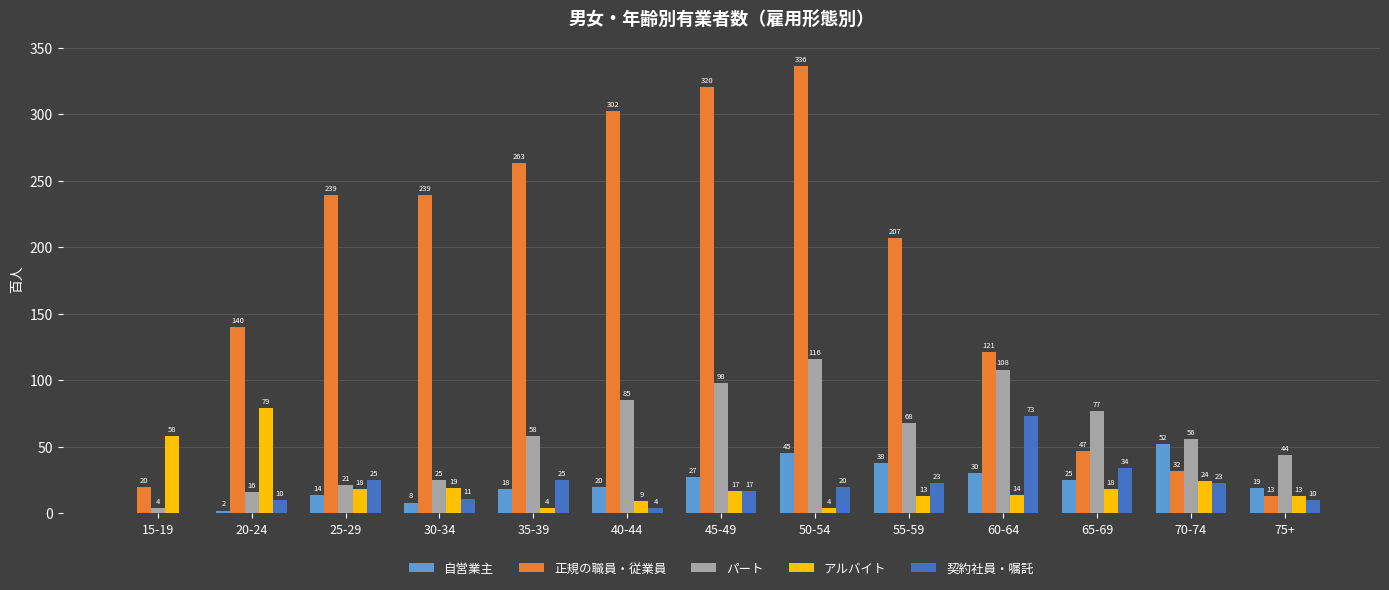

Is it true that 契約社員・嘱託 equals 4 at 40-44?

True